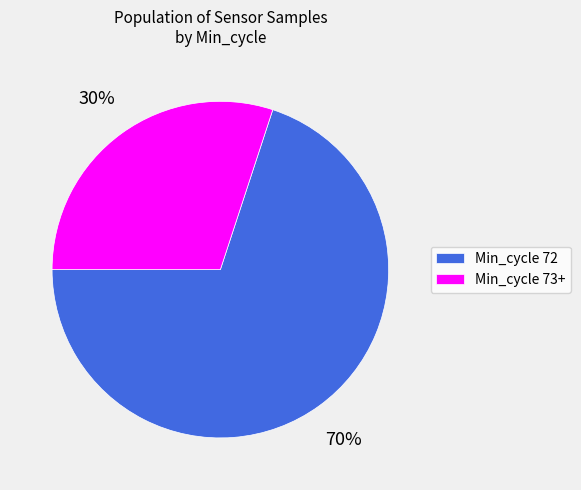

Rank the categories by value from lowest to highest.

Min_cycle 73+, Min_cycle 72